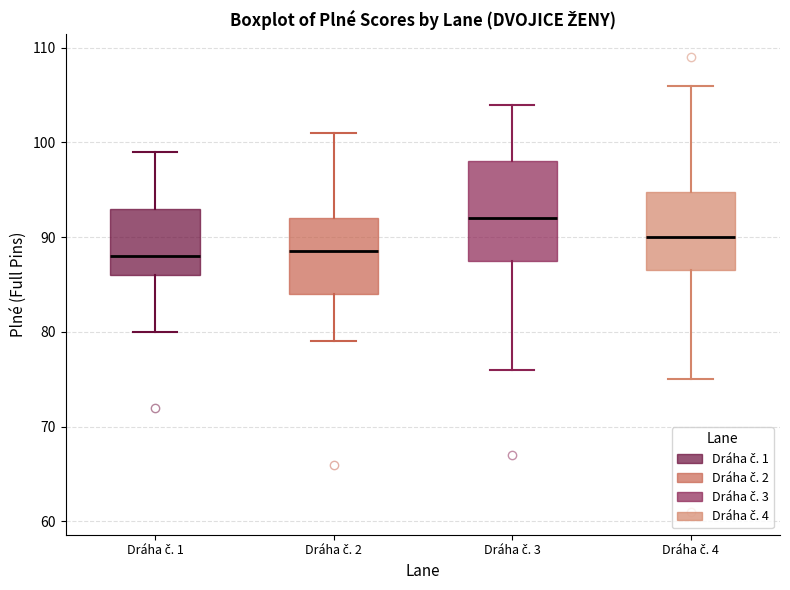

Reading left to right, read every box against the y-axis: the position of its median line, the range the box covers, and the ends of its whiskers. The values are not printed on the chart, so give them approximately, as read against the axis.

Dráha č. 1: median 88, box 86 to 93, whiskers 80 to 99
Dráha č. 2: median 89, box 84 to 92, whiskers 79 to 101
Dráha č. 3: median 92, box 88 to 98, whiskers 76 to 104
Dráha č. 4: median 90, box 87 to 95, whiskers 75 to 106